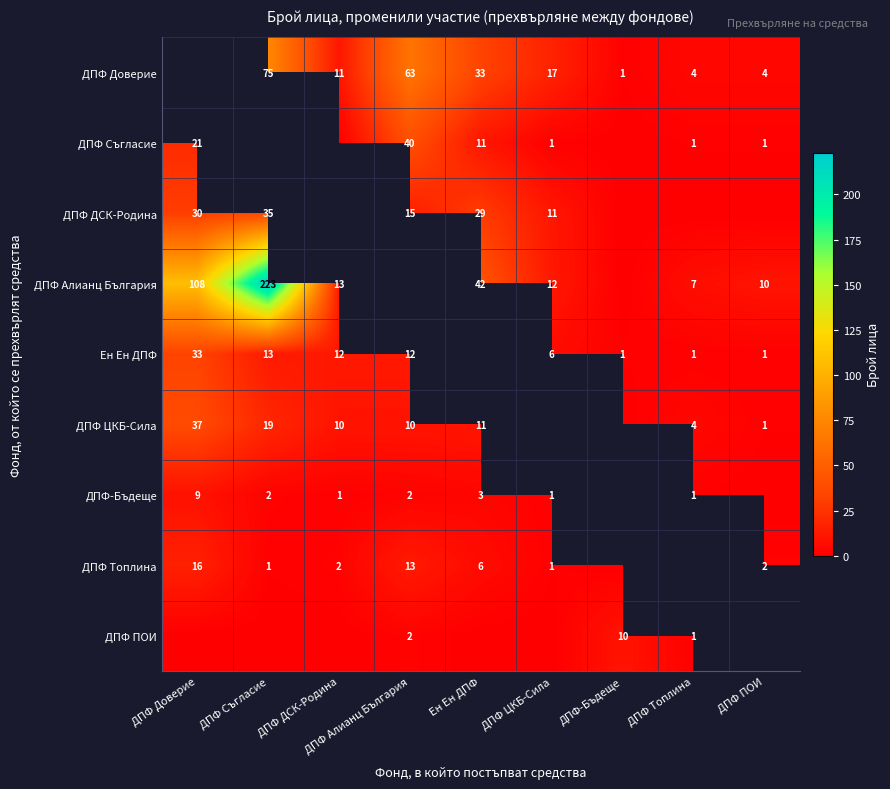

Is it true that ДПФ Доверие equals 4 at ДПФ Топлина?

True